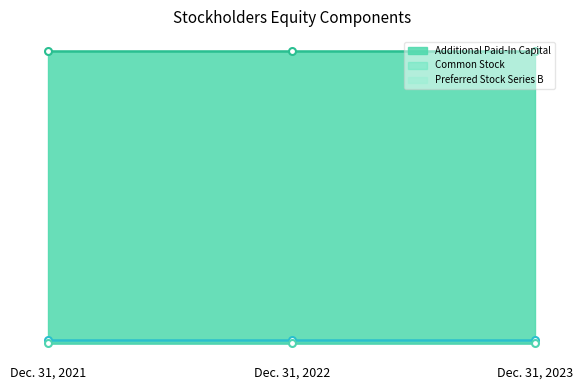

Between Dec. 31, 2022 and Dec. 31, 2023, which series saw the biggest shift?

Additional Paid-In Capital